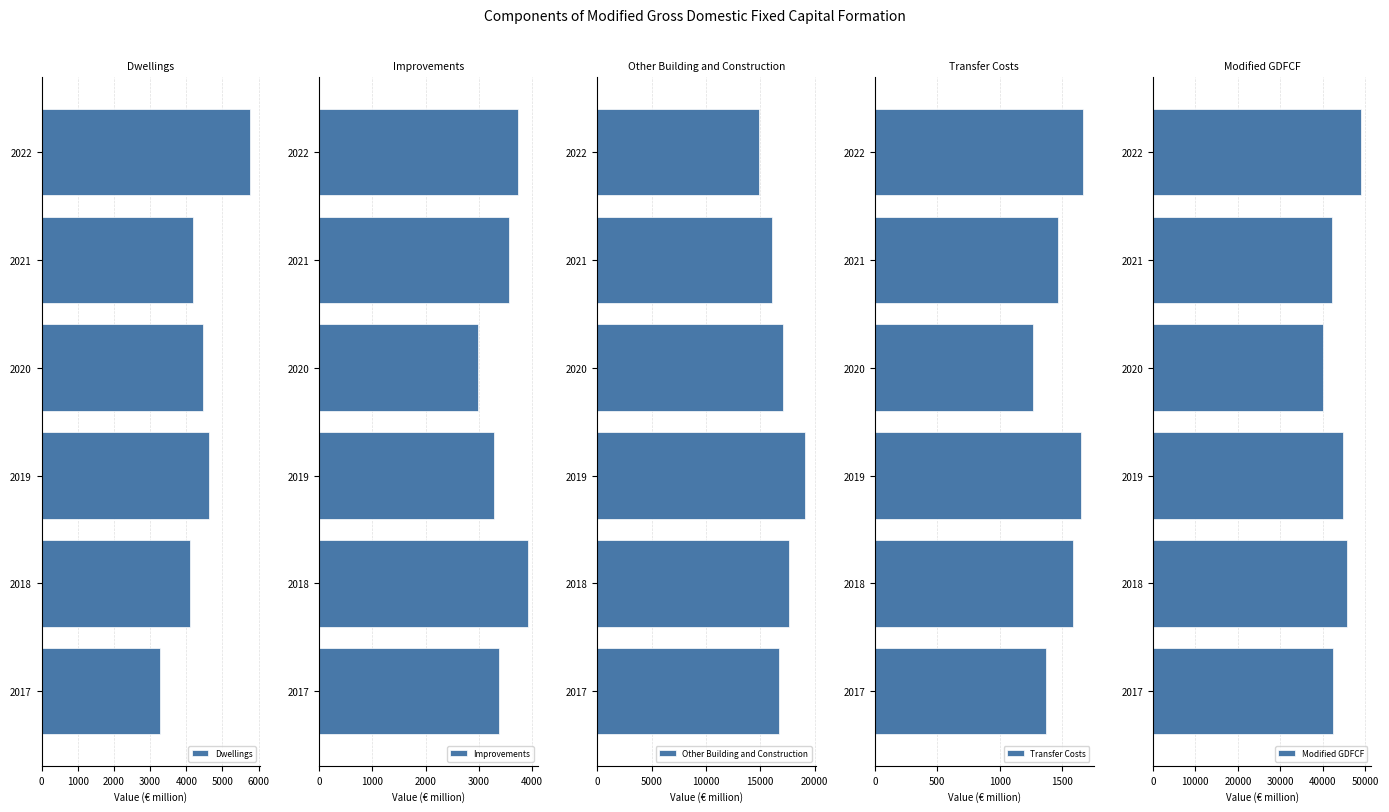

The value of Modified GDFCF at 2019 is 44674.9. True or false?

True